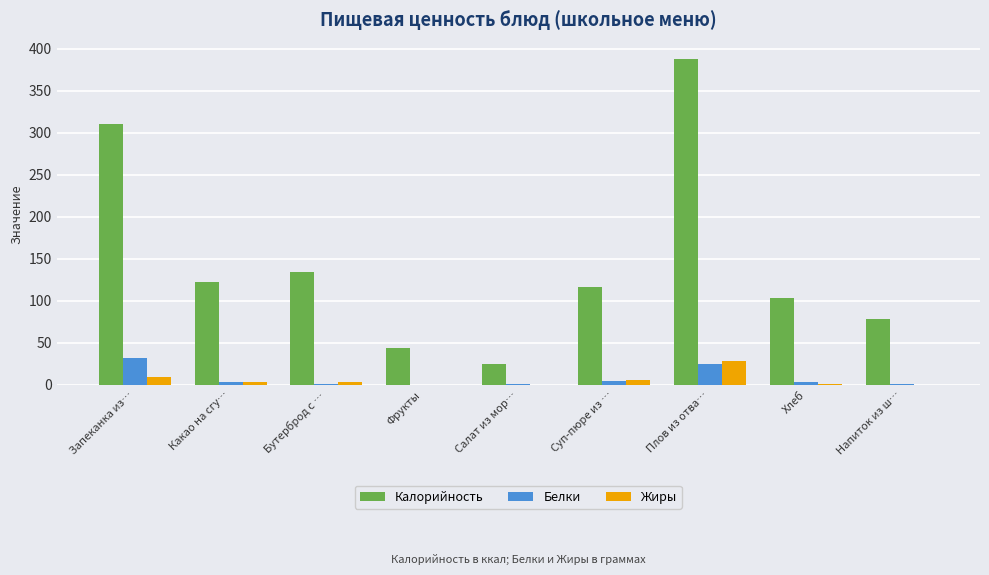

Which series has the largest total across all categories?

Калорийность